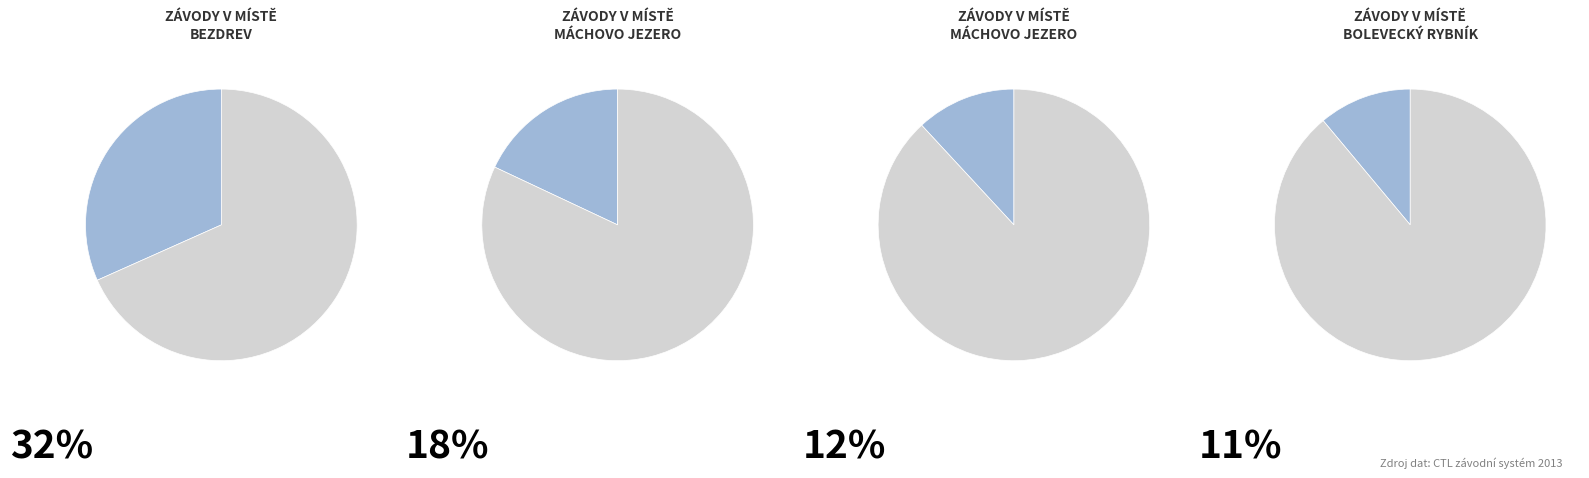

The Bezdrev slice represents 32% of the pie. True or false?

True